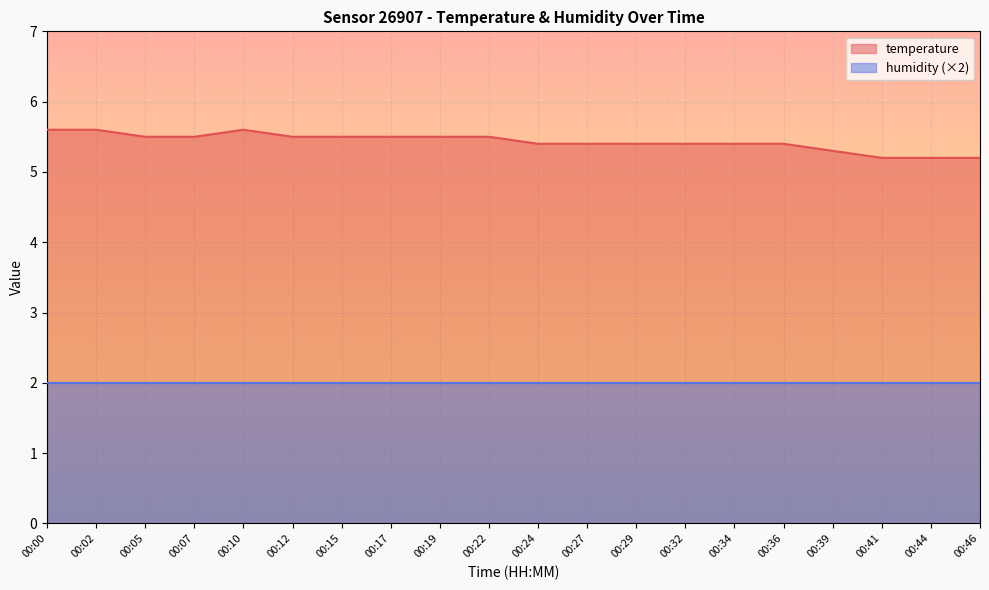

Is it true that the value at 00:02 is 8.3?

False